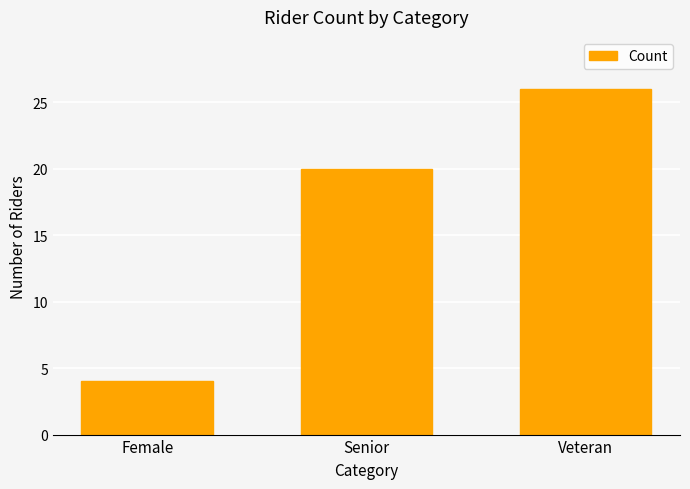

What is the change in value from Female to Veteran?

+22